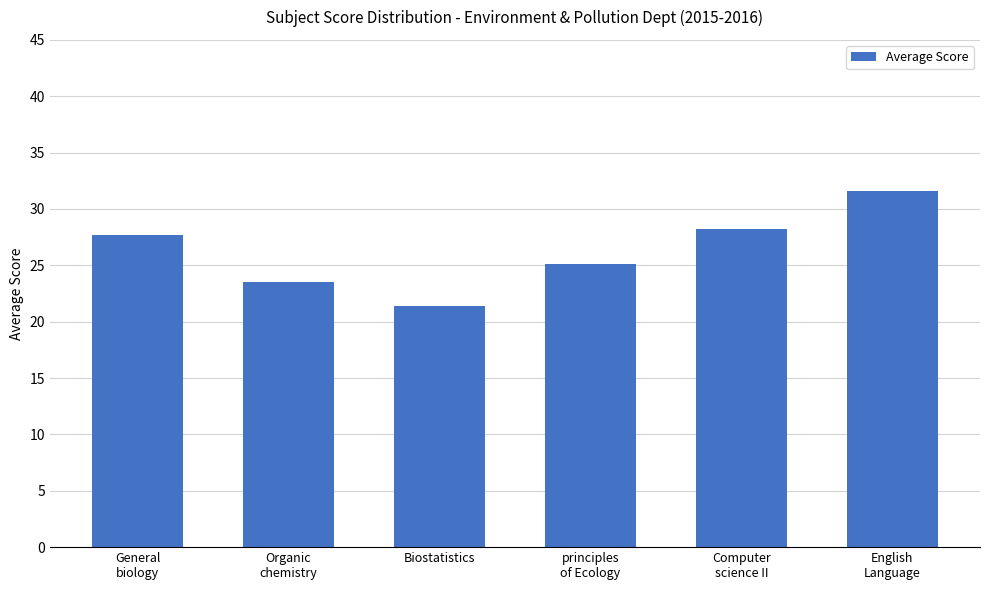

What position from the left is Organic
chemistry?

2